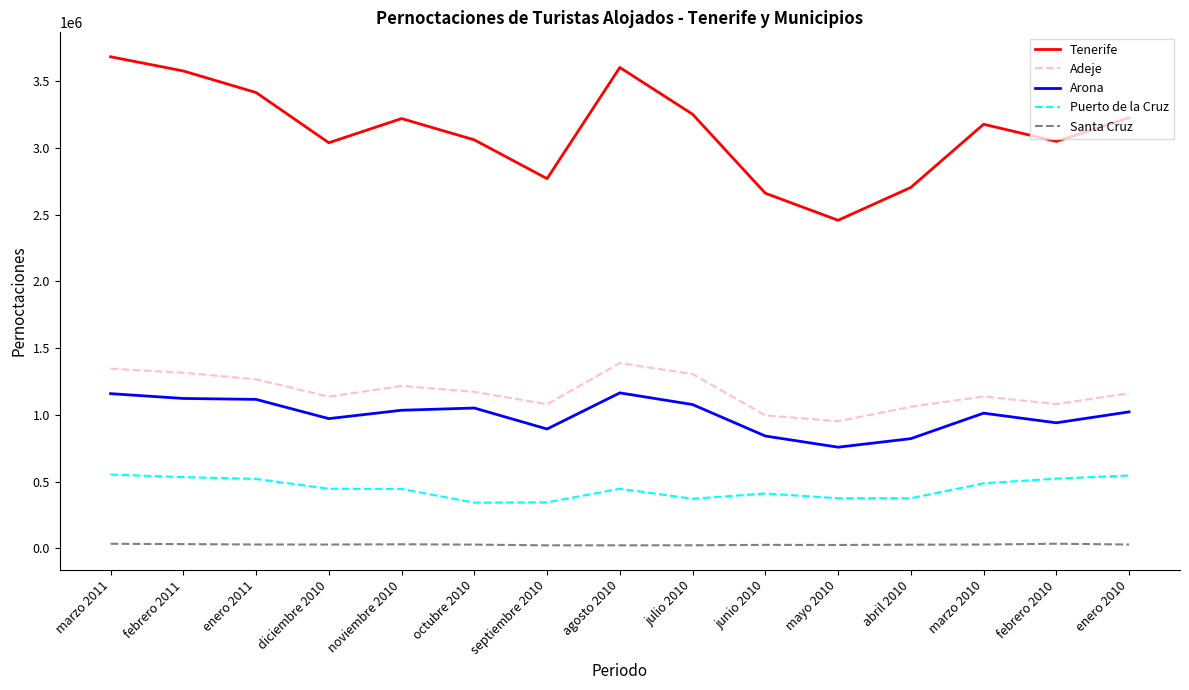

What is the difference between the maximum and minimum values in the Arona series?

406952